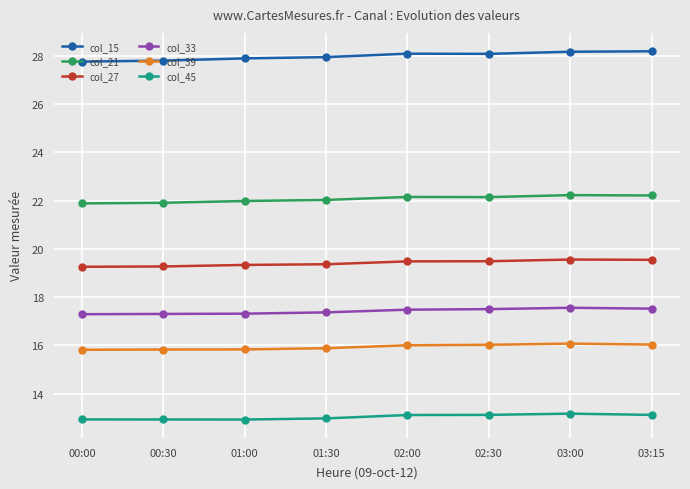

What is the minimum value for col_15?

27.8